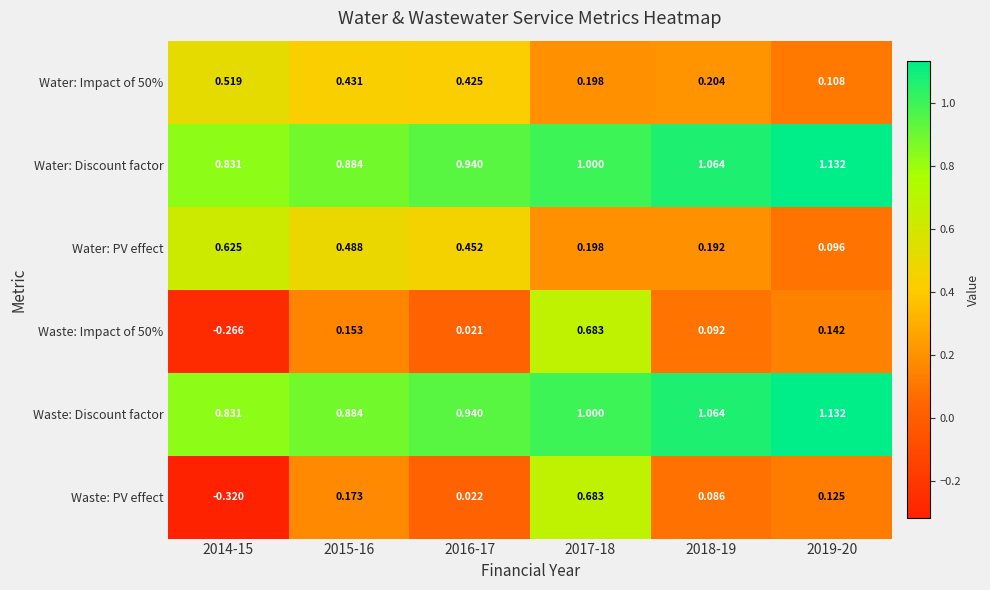

Between 2016-17 and 2018-19, which series saw the biggest shift?

Water: PV effect